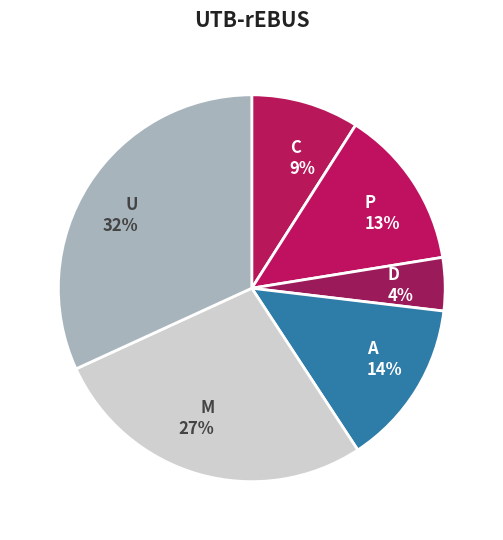

Which slice is the smallest?

D 4%